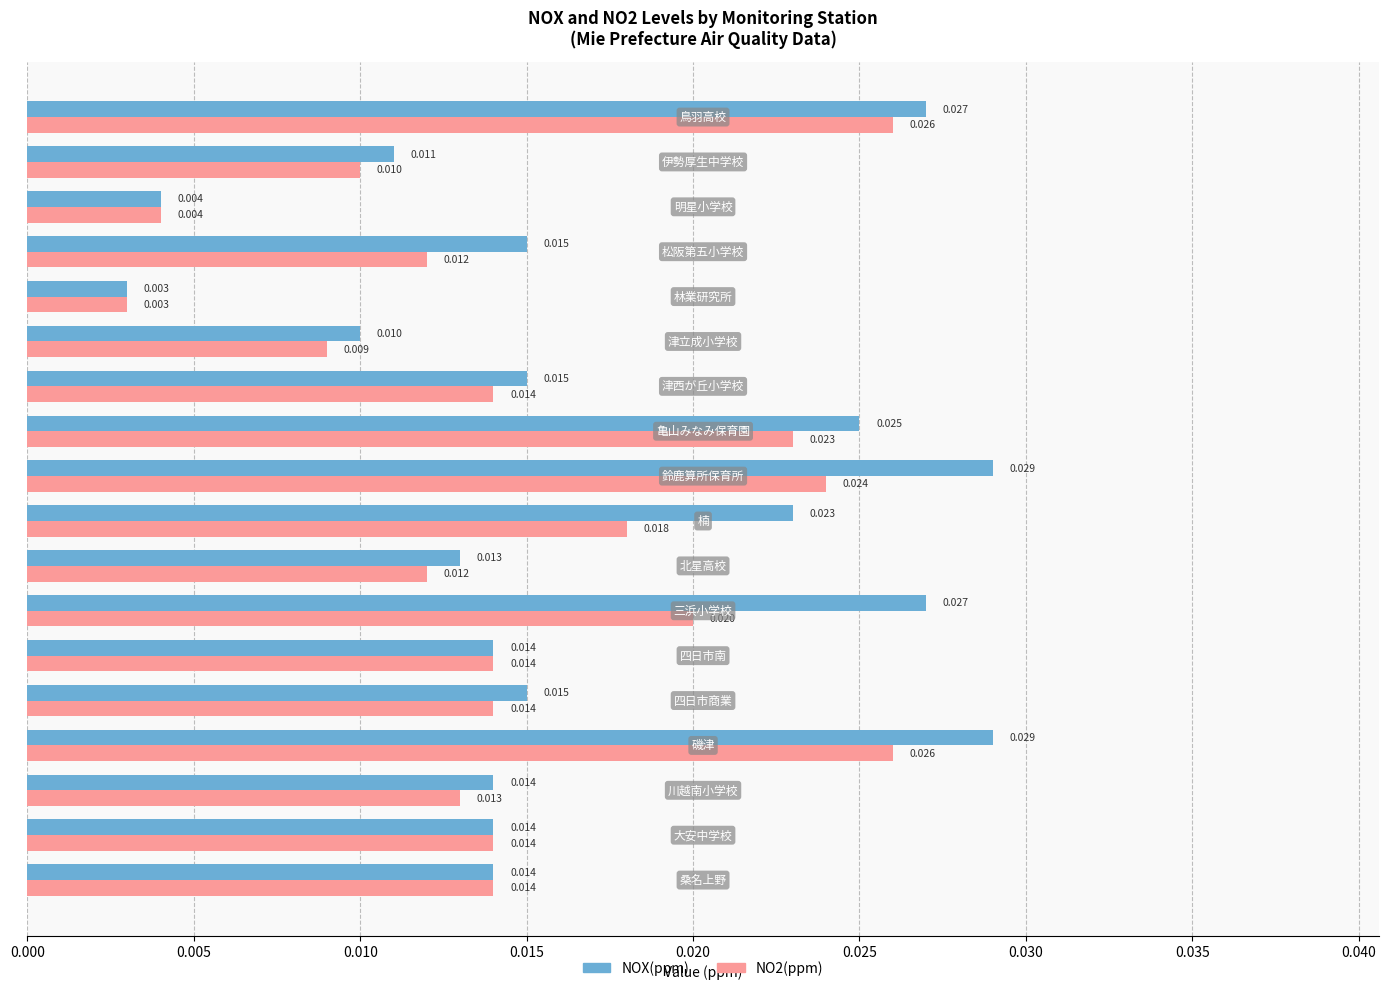

Which series has the largest total across all categories?

NOX(ppm)